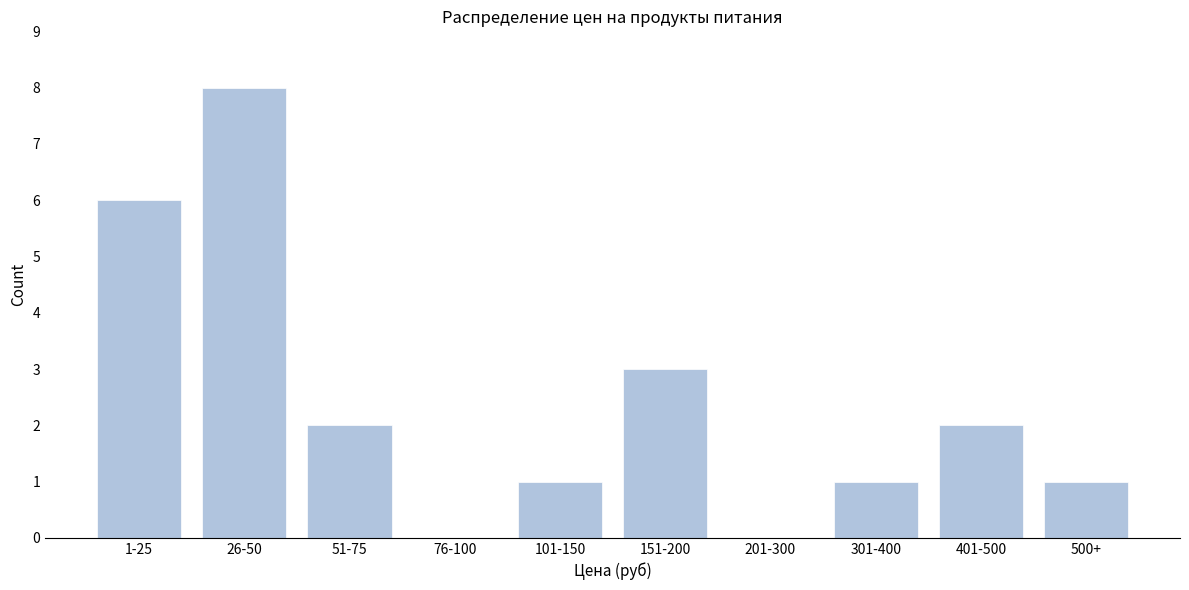

Reading left to right, what are all the values shown in this chart?

1-25=6	26-50=8	51-75=2	76-100=0	101-150=1	151-200=3	201-300=0	301-400=1	401-500=2	500+=1